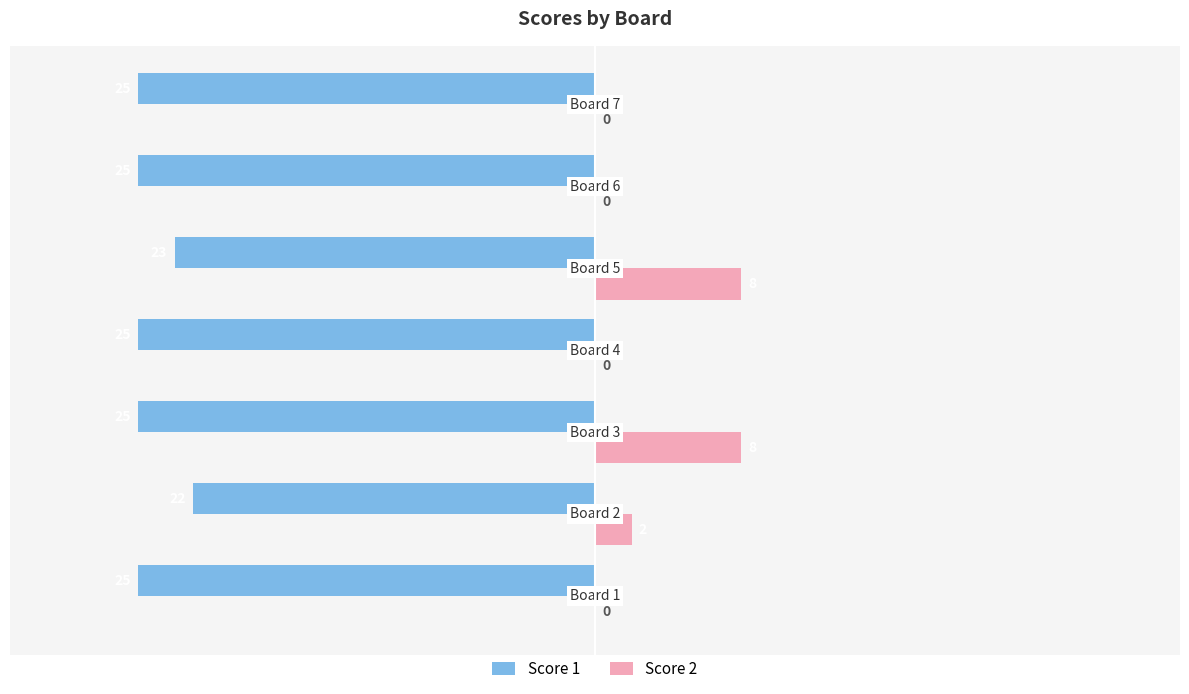

What is the maximum value for Score 1?

-22